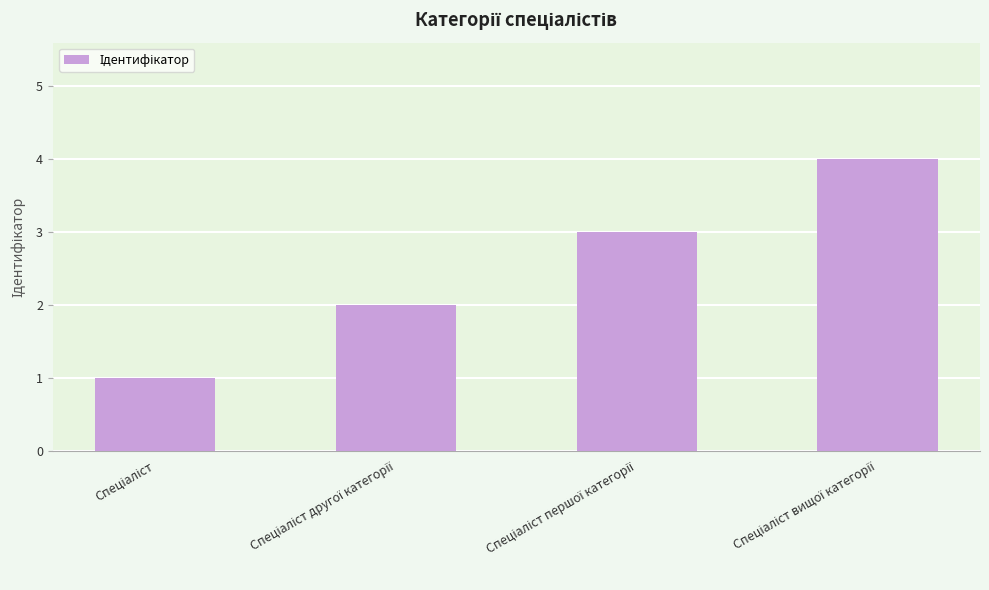

Reading left to right, list all the values displayed in this chart.

1	2	3	4